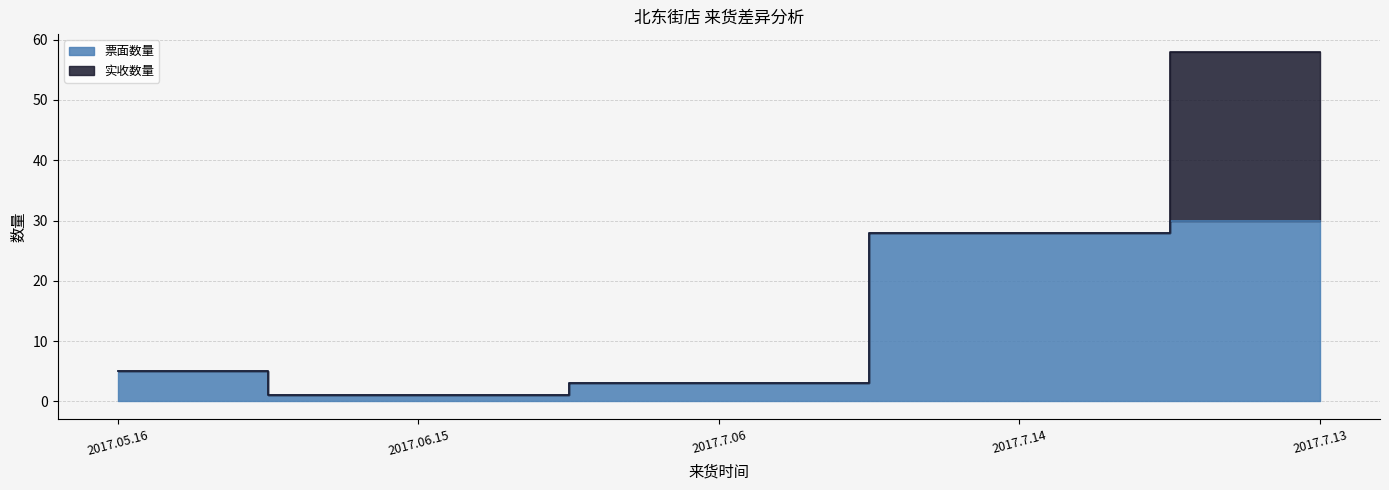

At which label is the value closest to 15?

2017.05.16